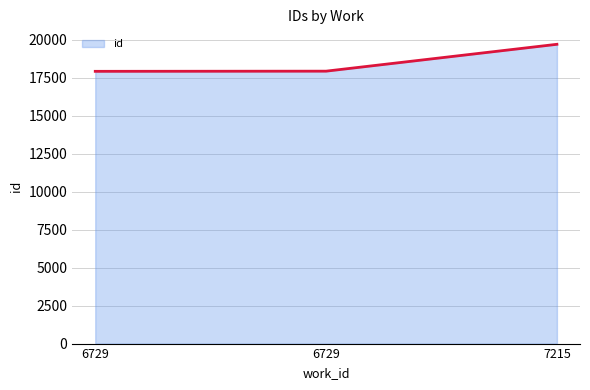

List the labels in order of value, smallest first.

6729, 6729, 7215